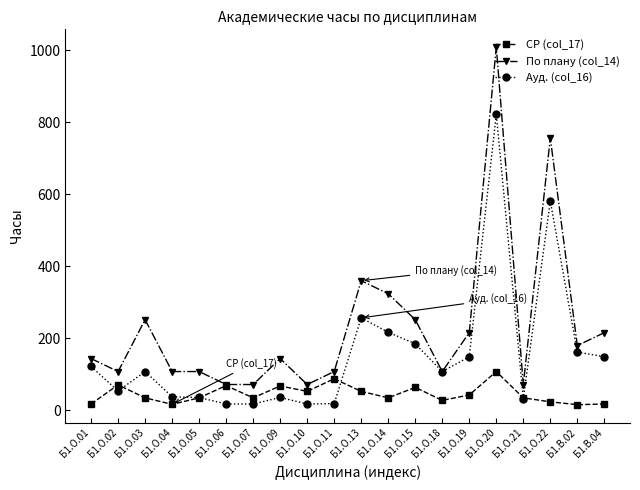

What is the sum of the СР (col_17) values at Б1.О.21 and Б1.О.09?

103